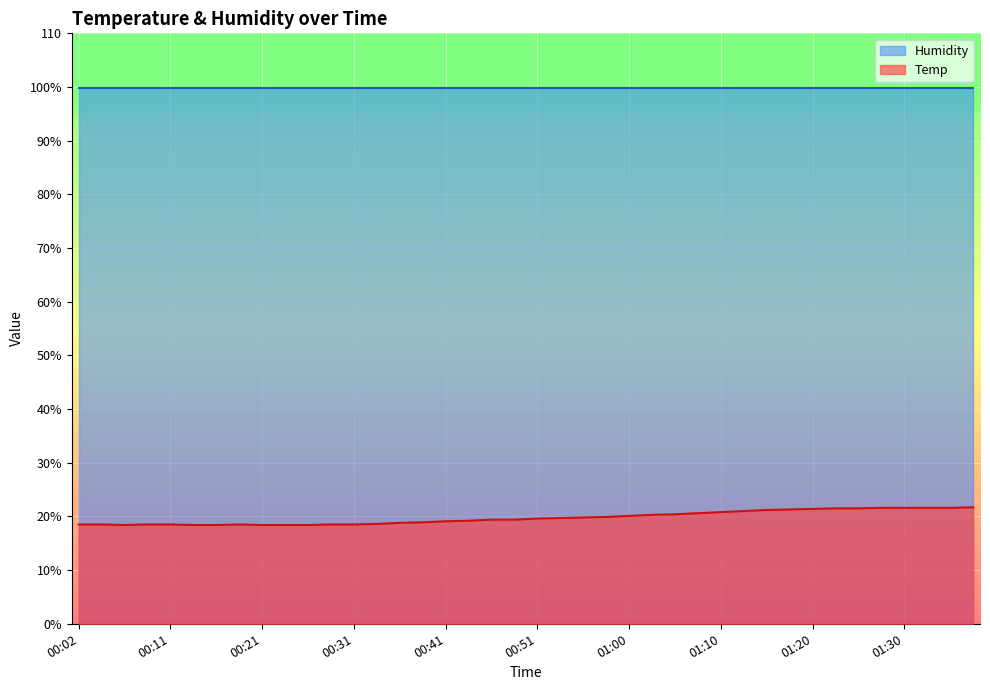

Reading left to right, extract all data points from this chart.

00:02=18.5	00:04=18.5	00:06=18.4	00:09=18.5	00:11=18.5	00:14=18.4	00:16=18.4	00:19=18.5	00:21=18.4	00:24=18.4	00:26=18.4	00:28=18.5	00:31=18.5	00:33=18.6	00:36=18.8	00:38=18.9	00:41=19.1	00:43=19.2	00:46=19.4	00:48=19.4	00:51=19.6	00:53=19.7	00:55=19.8	00:58=19.9	01:00=20.1	01:03=20.3	01:05=20.4	01:08=20.6	01:10=20.8	01:13=21.0	01:15=21.2	01:18=21.3	01:20=21.4	01:22=21.5	01:25=21.5	01:27=21.6	01:30=21.6	01:32=21.6	01:35=21.6	01:37=21.7